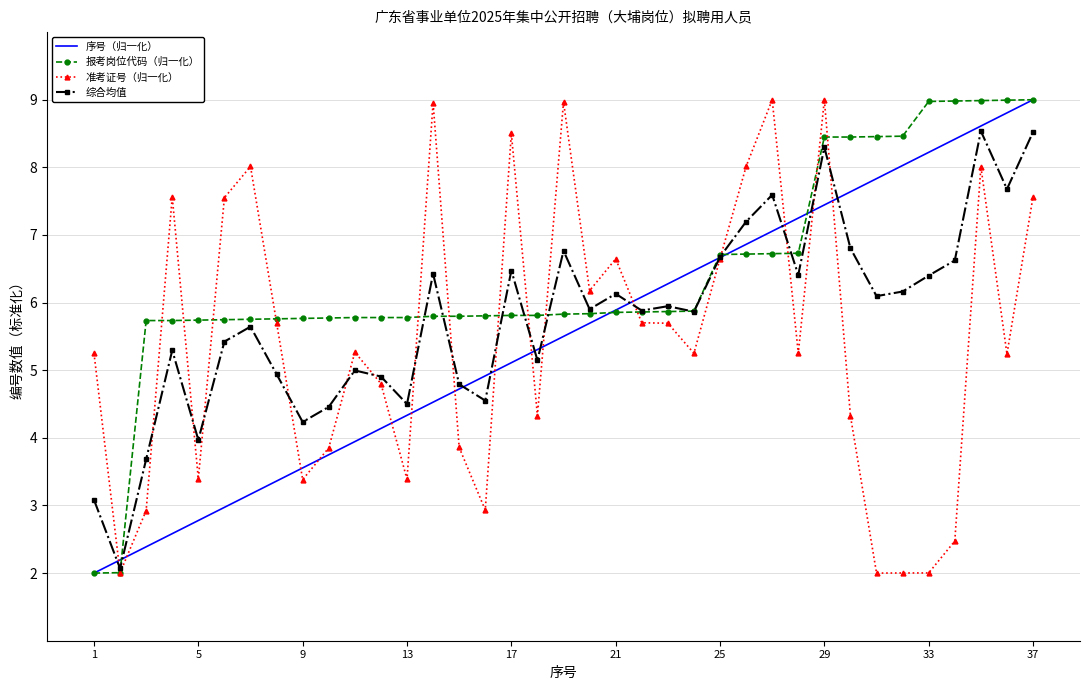

Which series has the largest total across all categories?

报考岗位代码（归一化）